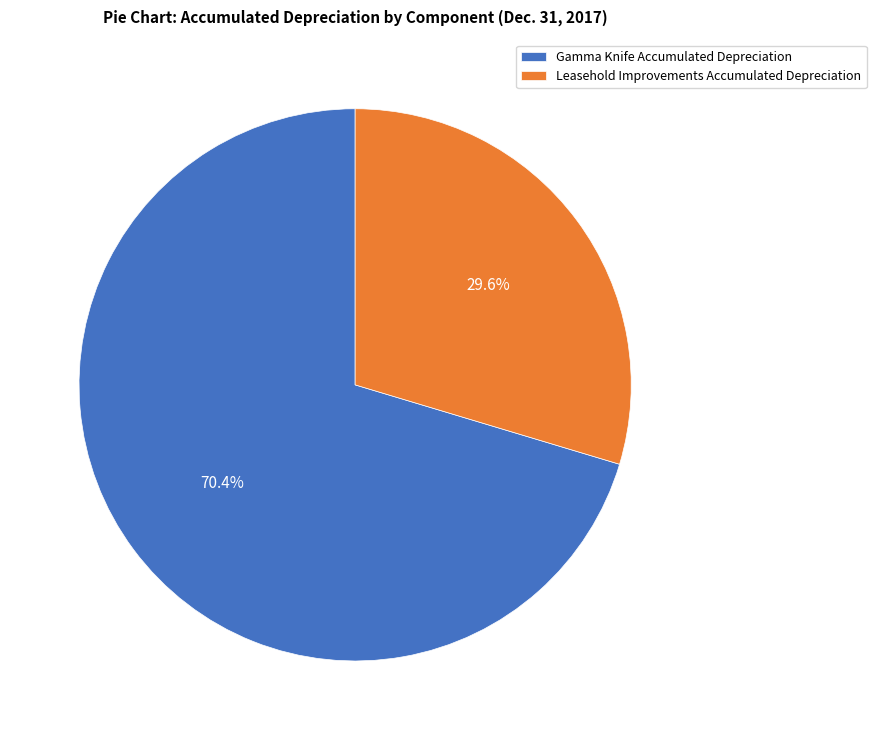

Which slice is the largest?

Gamma Knife Accumulated Depreciation